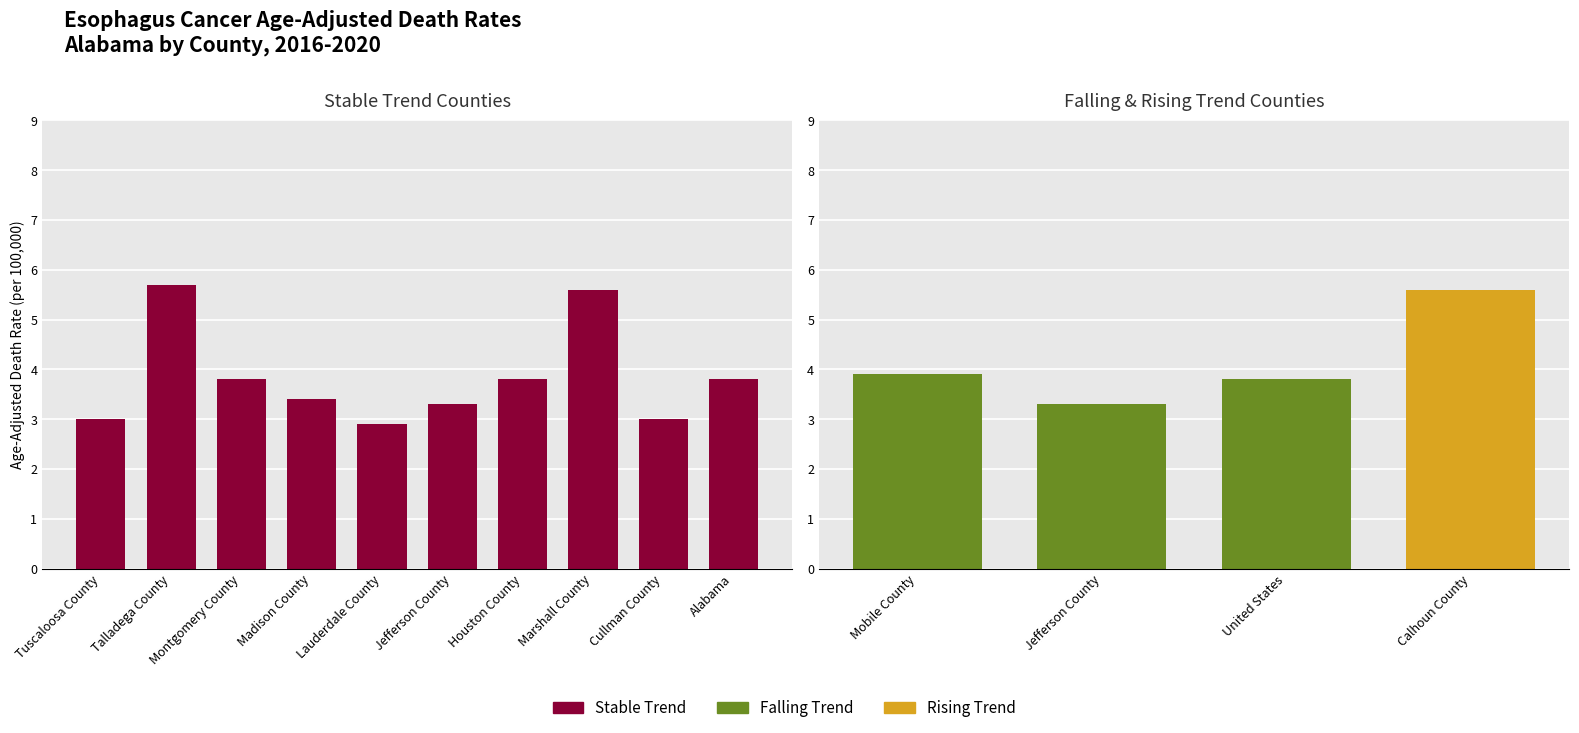

What is the change in value from Talladega County to Madison County?

-2.3